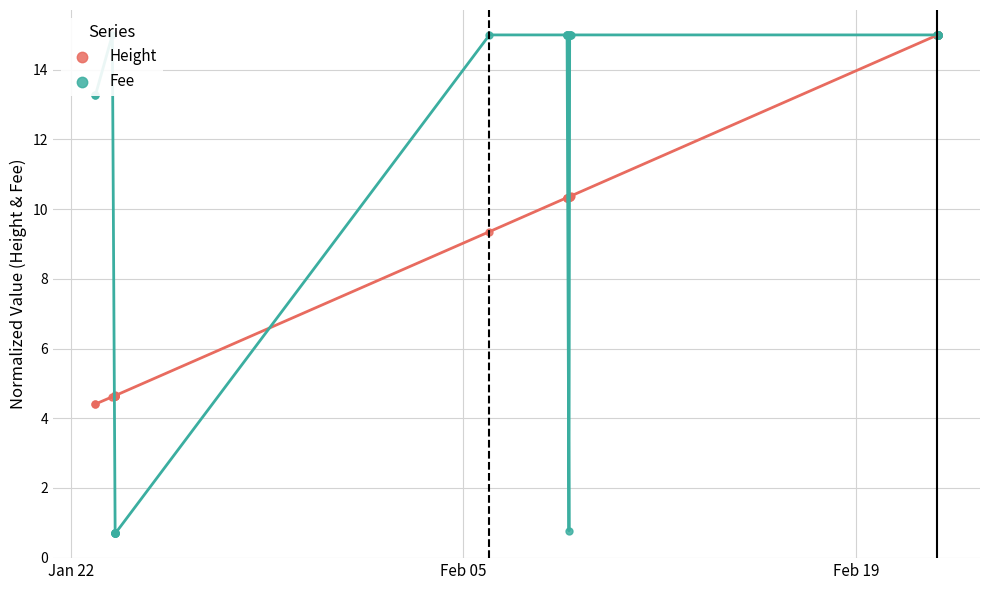

Which series contains the lowest Y value?

Fee